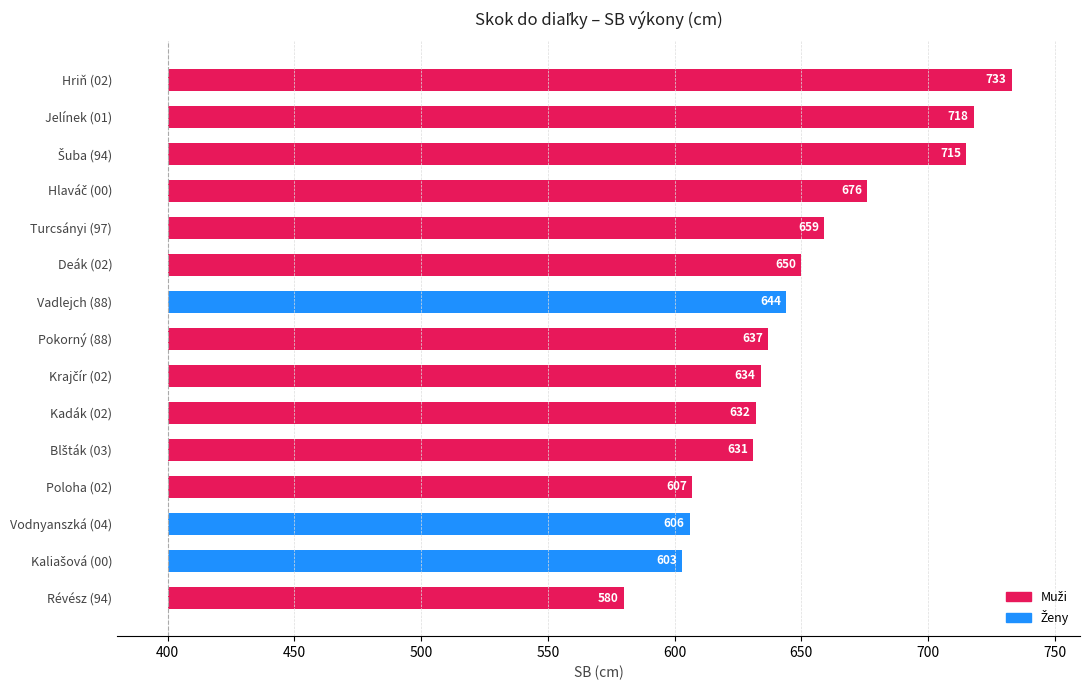

Which series changed the most between 9 and 12?

Muži